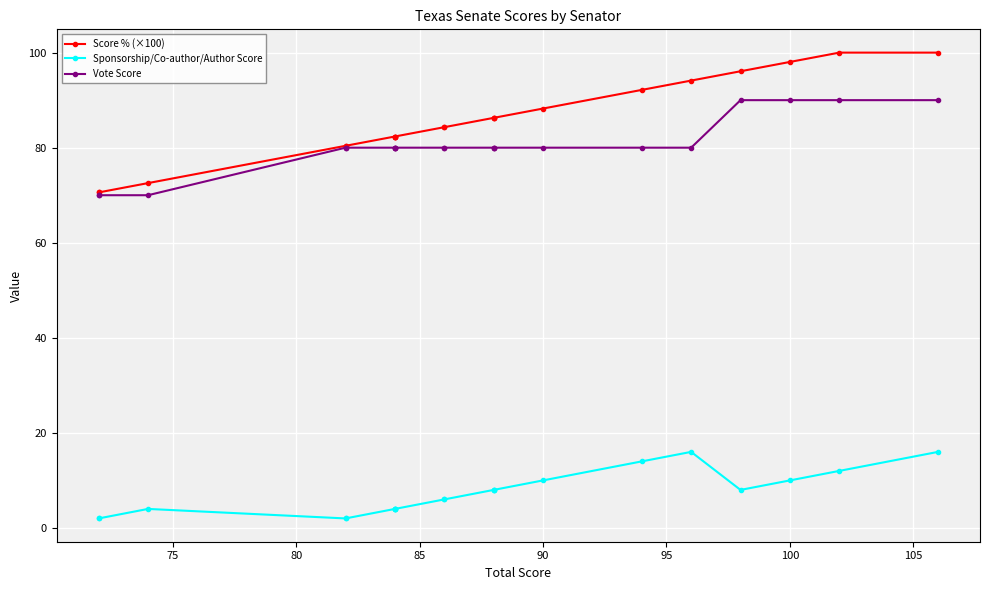

What is the difference between the maximum and minimum values in the Score % (×100) series?

29.4